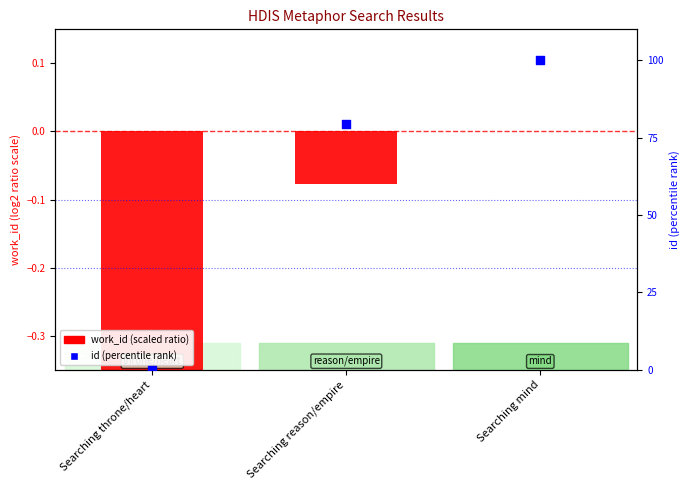

What are all the series names shown in the legend?

work_id (scaled), id (percentile rank)